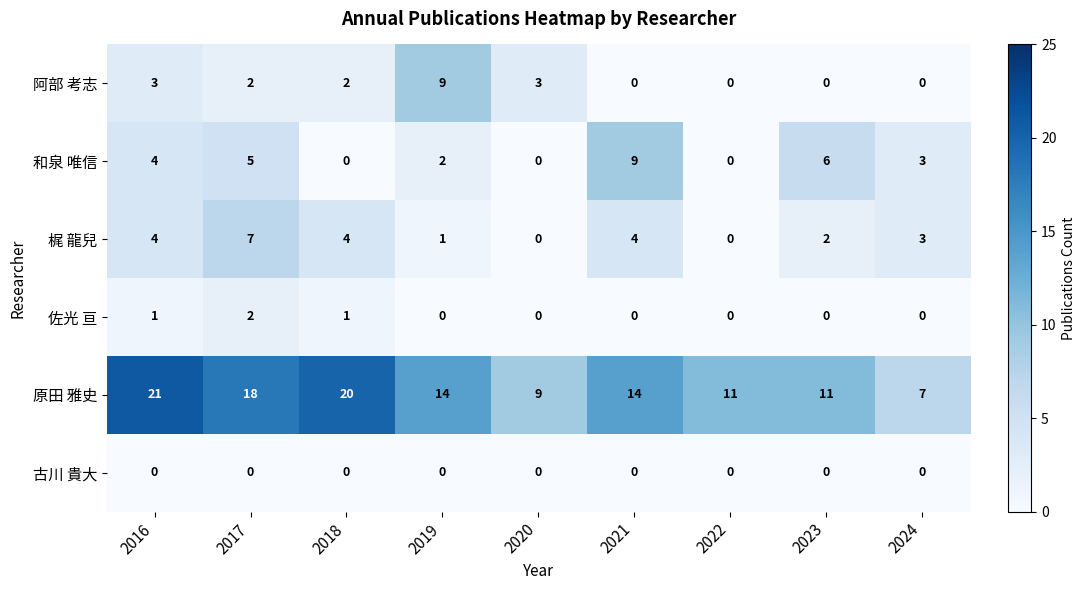

Which series has the largest total across all categories?

原田 雅史